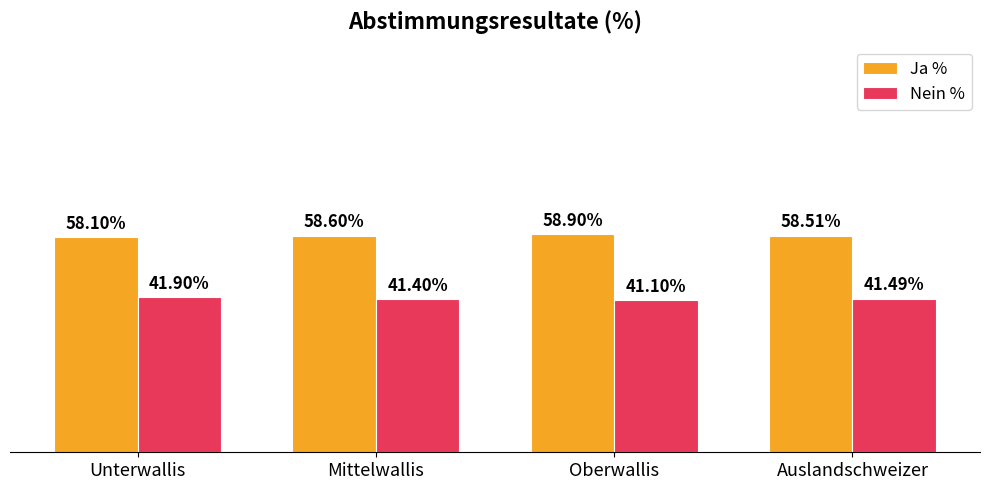

Where is Ja % nearest to the value 58?

Unterwallis